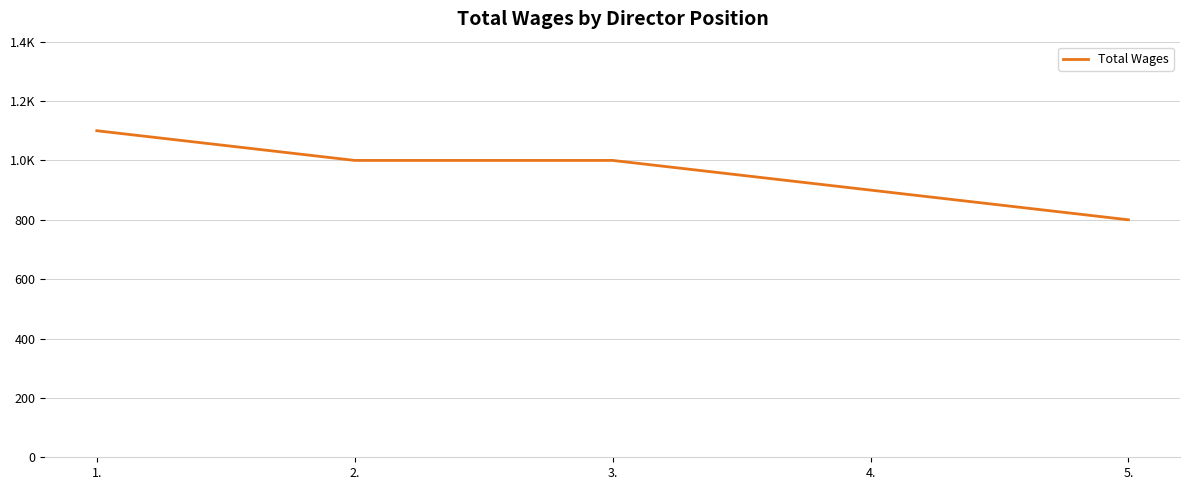

The chart shows a value of 1000 at 2.. True or false?

True